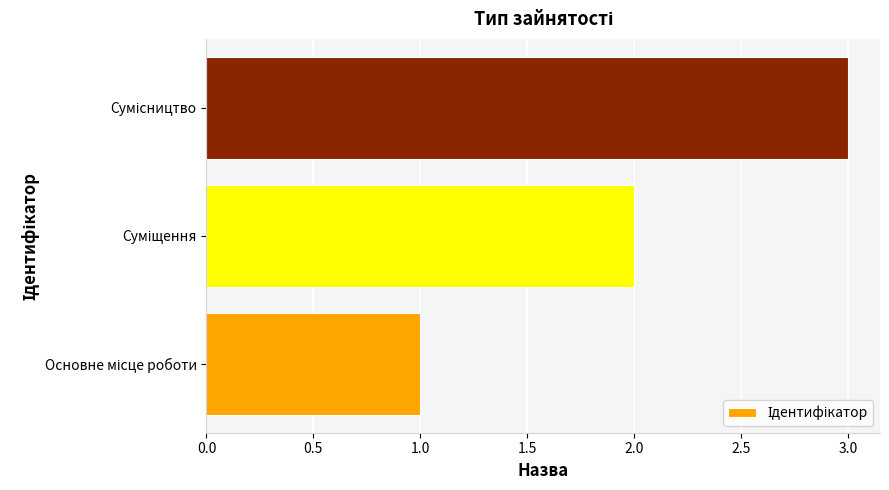

What is the sum of all values?

6